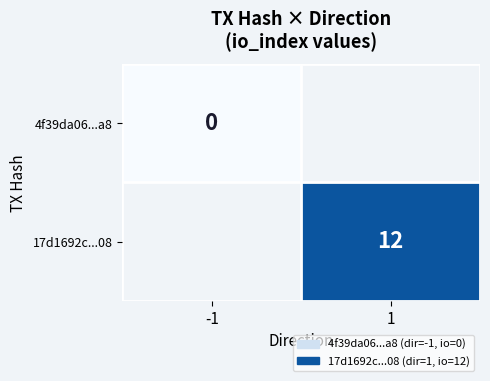

How many categories are shown in the chart?

2